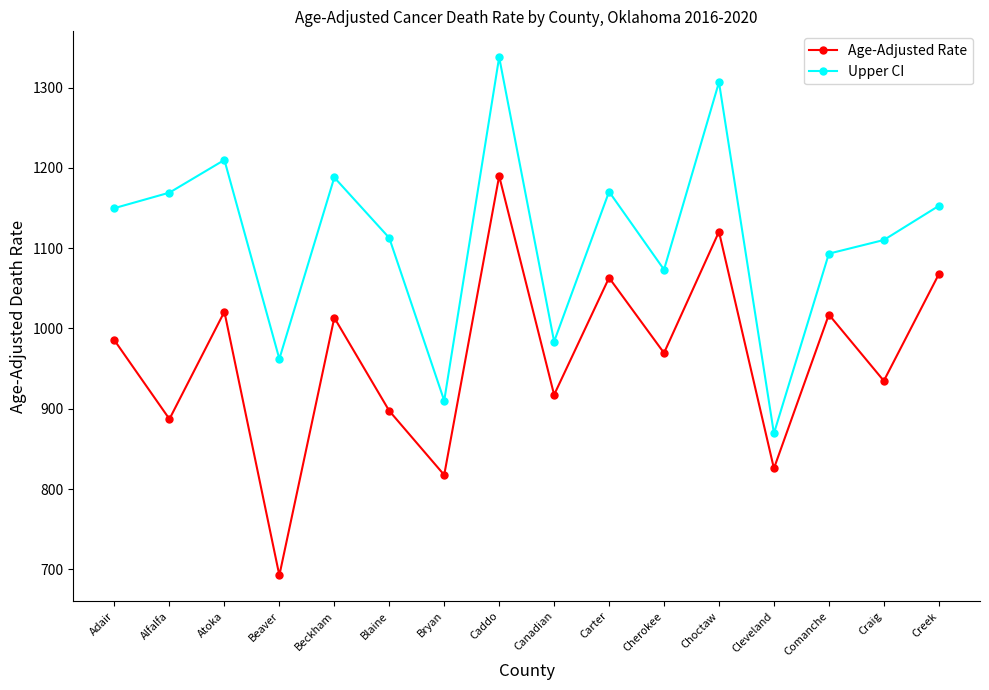

True or false: Age-Adjusted Rate has a value of 887.1 at Alfalfa.

True